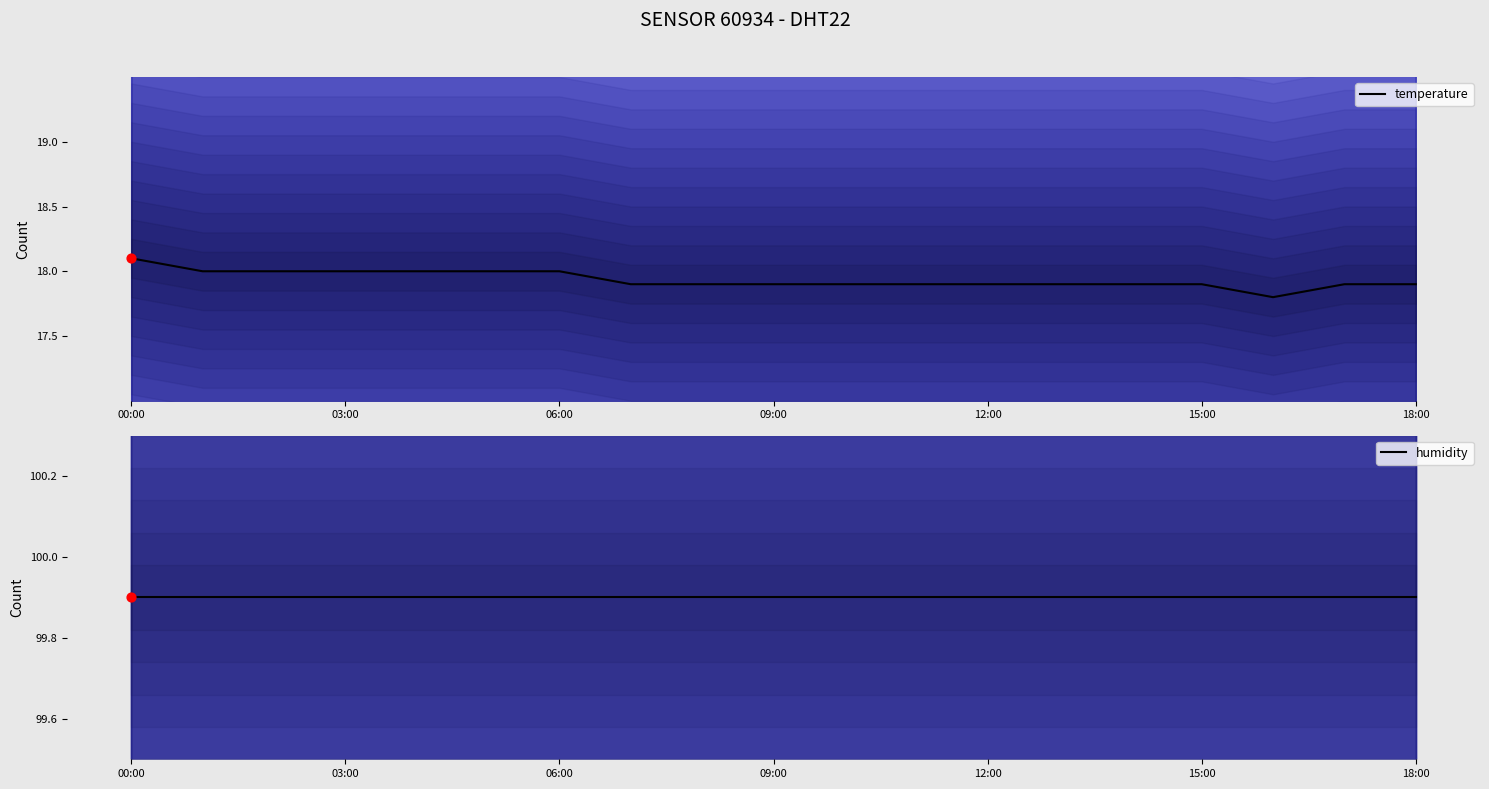

Which series contains the highest Y value?

humidity